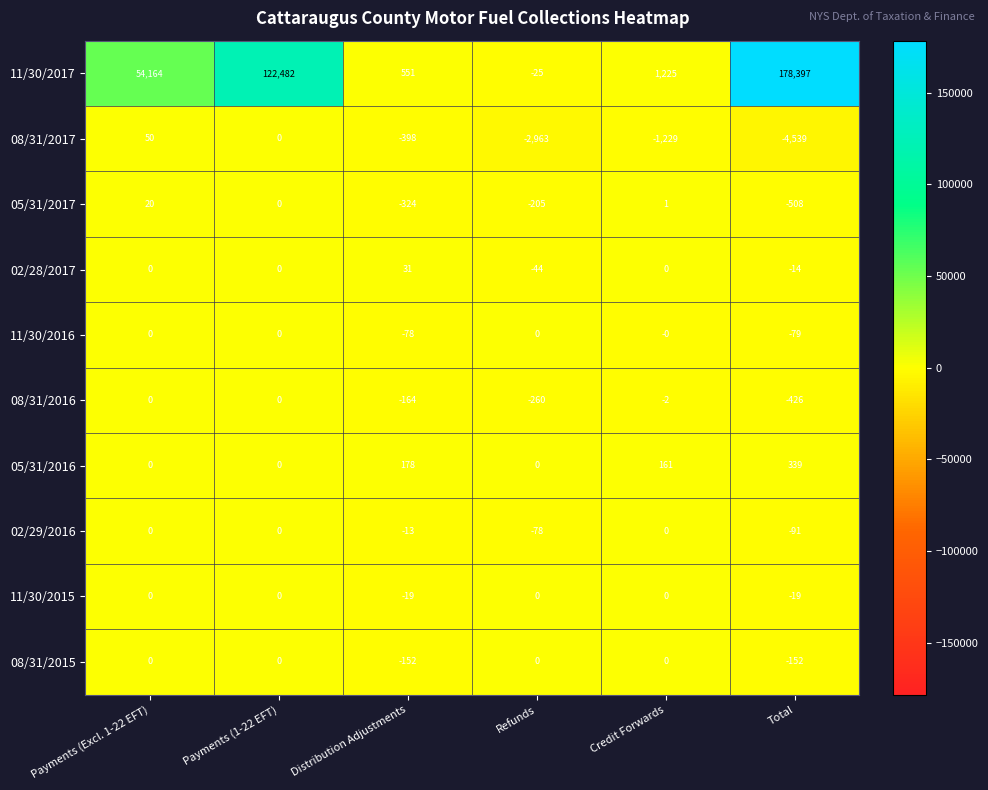

The value of 08/31/2016 at Refunds is -409. True or false?

False